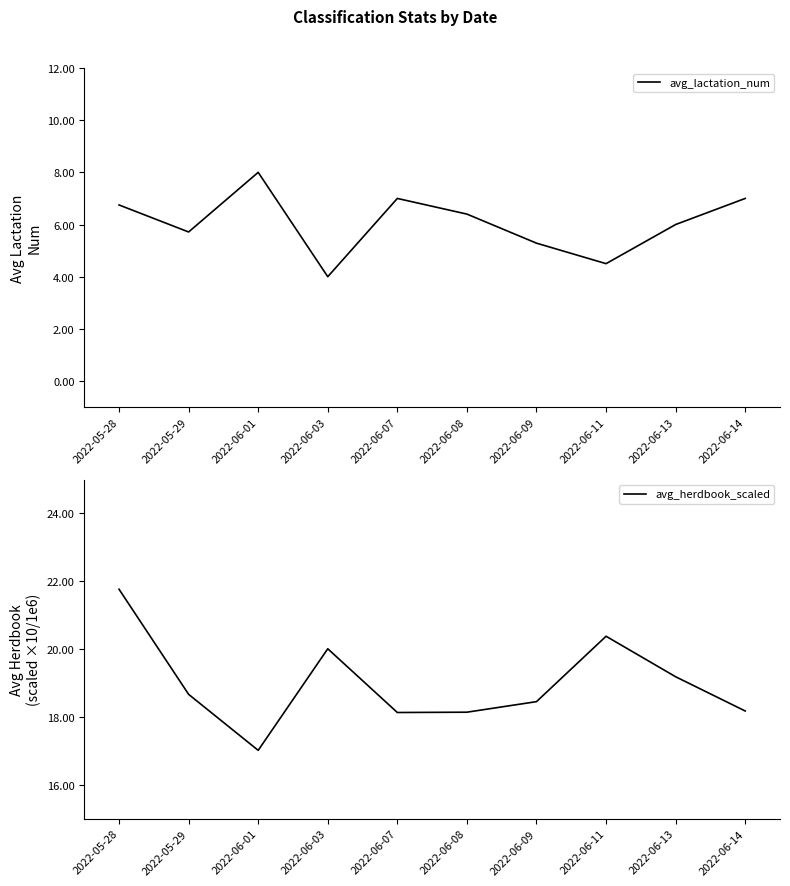

Does the chart have visible grid lines?

No